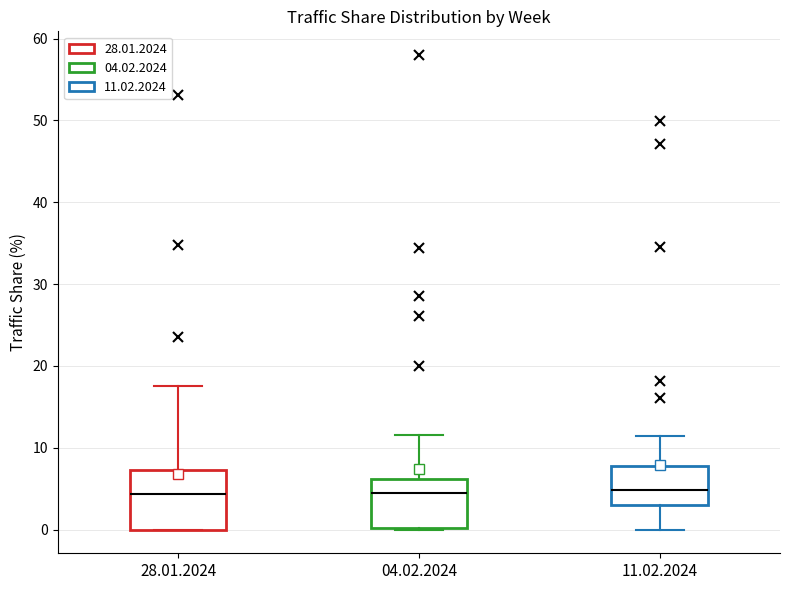

Where does the upper whisker of the box for 28.01.2024 end on the y-axis? The values are not printed on the chart, so give them approximately, as read against the axis.

18